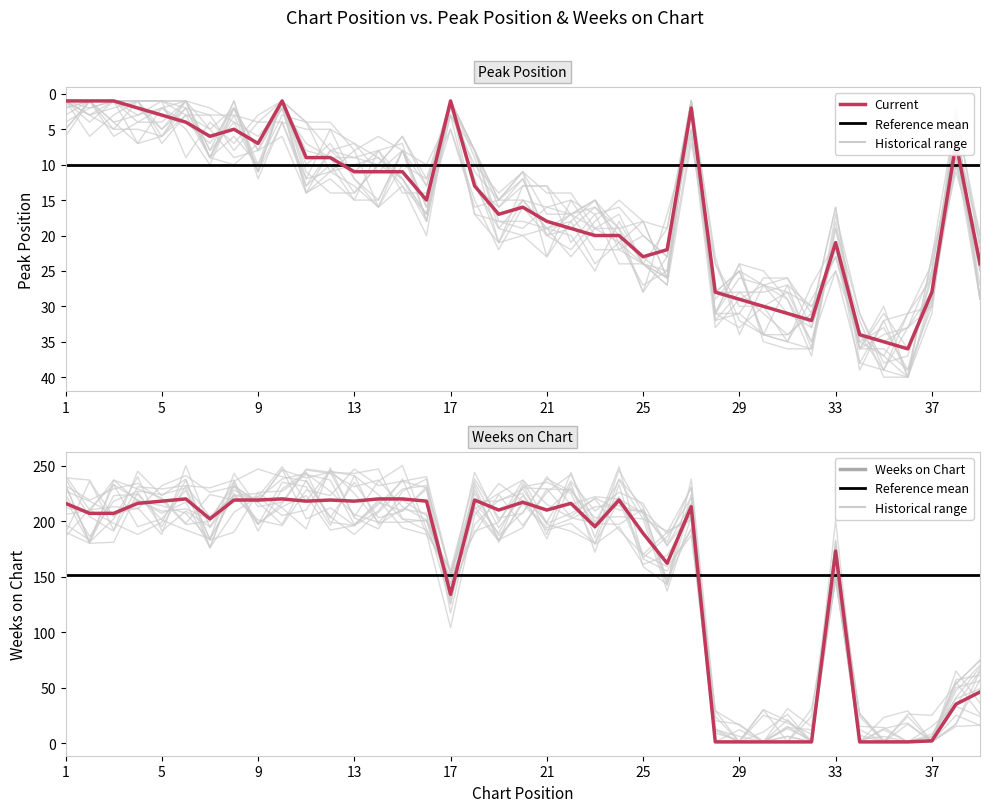

What is the average value of the Weeks on Chart series?

151